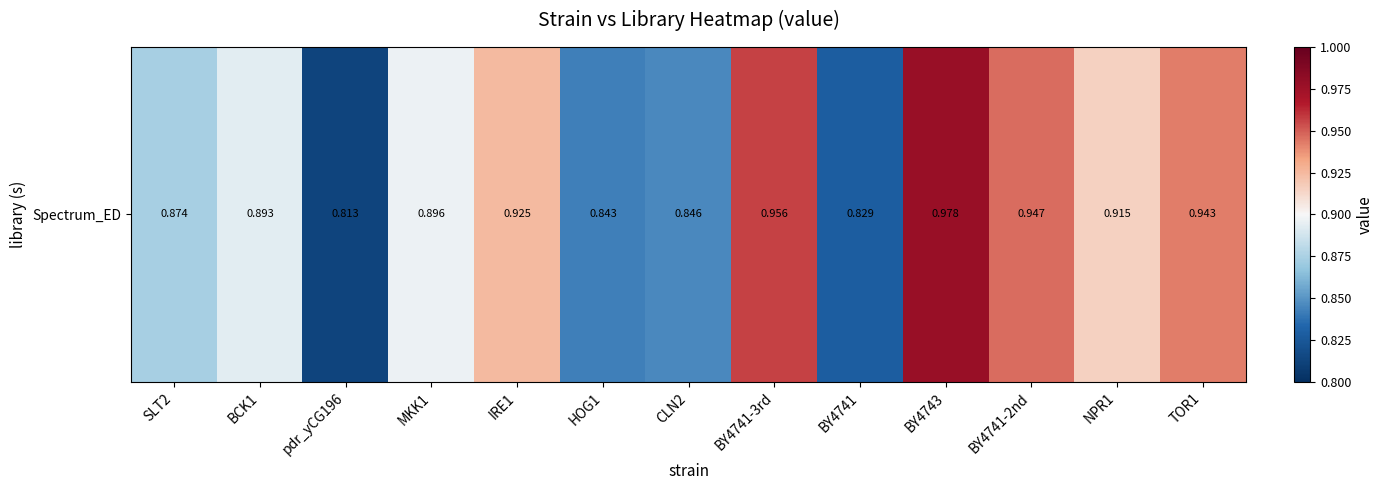

Reading right to left, list all the values displayed in this chart.

TOR1=0.9	NPR1=0.9	BY4741-2nd=0.9	BY4743=1.0	BY4741=0.8	BY4741-3rd=1.0	CLN2=0.8	HOG1=0.8	IRE1=0.9	MKK1=0.9	pdr_yCG196=0.8	BCK1=0.9	SLT2=0.9